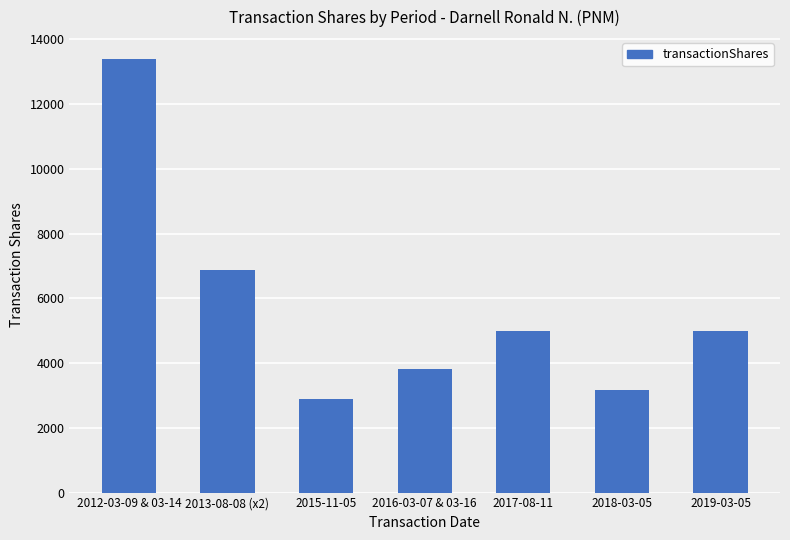

What is the ratio of the value at 2016-03-07 & 03-16 to the value at 2013-08-08 (x2)?

0.6